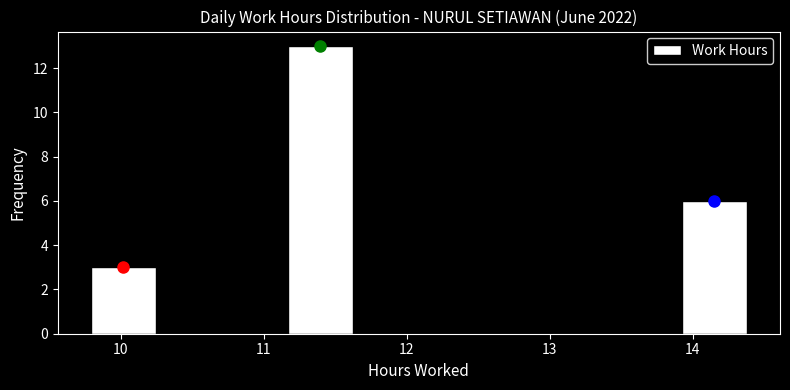

Reading left to right, transcribe this chart: for each bar, give the range it covers on the x-axis and its height. Neither the bar edges nor the heights are printed on the chart, so give them approximately, as read against the axes.

9.8 to 10.2: 3
10.2 to 10.7: 0
10.7 to 11.2: 0
11.2 to 11.6: 13
11.6 to 12.1: 0
12.1 to 12.5: 0
12.5 to 13.0: 0
13.0 to 13.5: 0
13.5 to 13.9: 0
13.9 to 14.4: 6